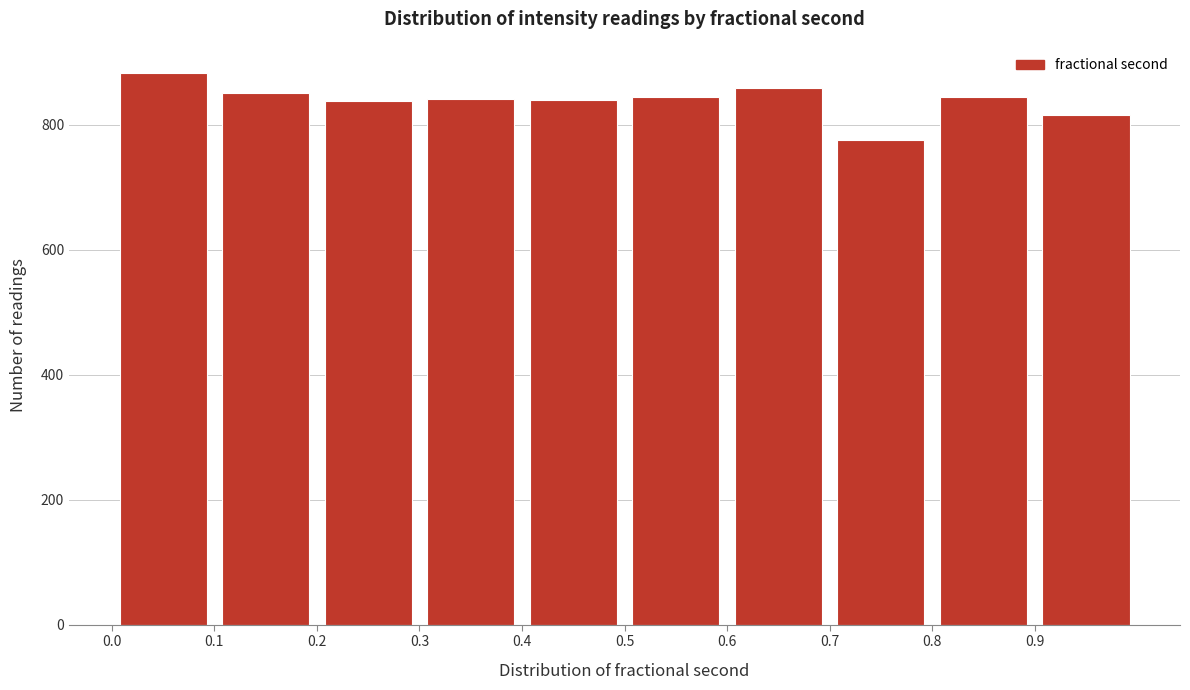

What is the height of the bar covering 0.6 to 0.7 on the x-axis? The values are not printed on the chart, so give them approximately, as read against the axis.

860